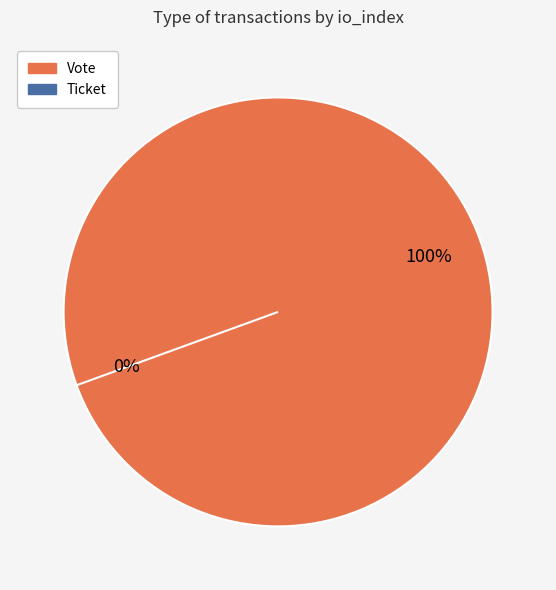

Which category accounts for the majority?

Vote